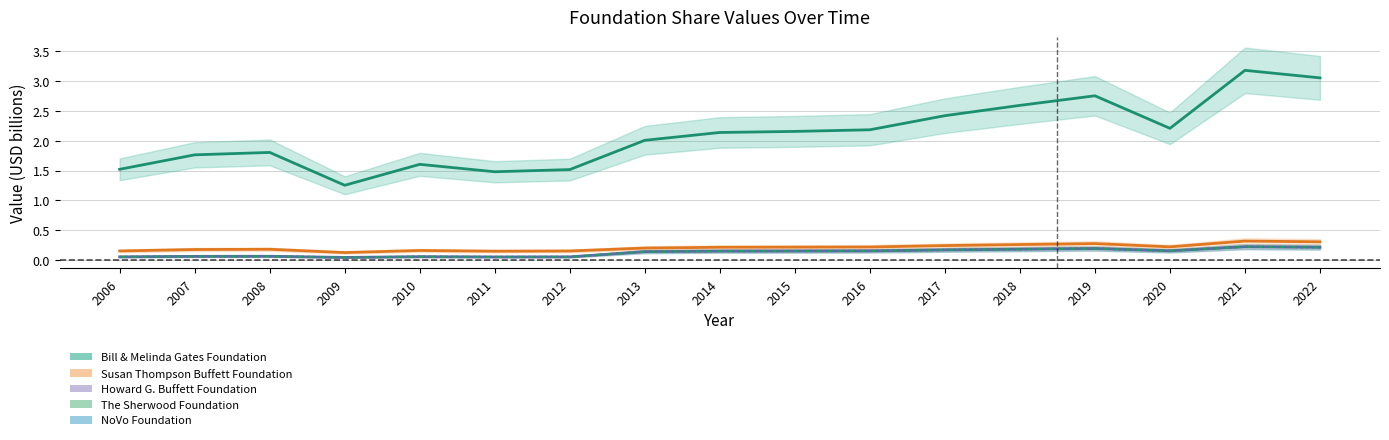

Rank the series by their maximum value, from lowest to highest.

Howard G. Buffett Foundation, The Sherwood Foundation, NoVo Foundation, Susan Thompson Buffett Foundation, Bill and Melinda Gates Foundation